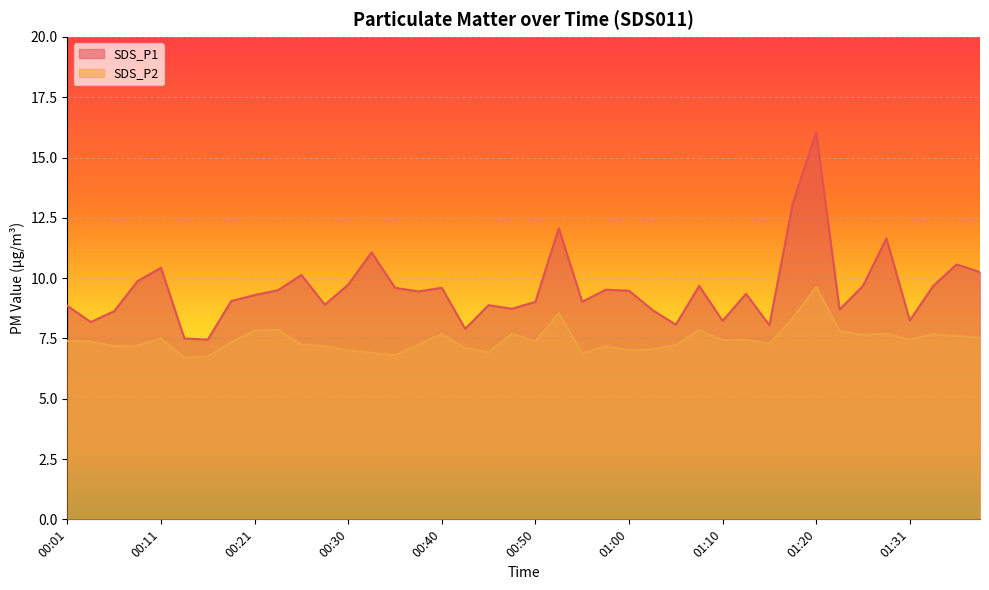

True or false: SDS_P2 and SDS_P1 cross at least once.

False